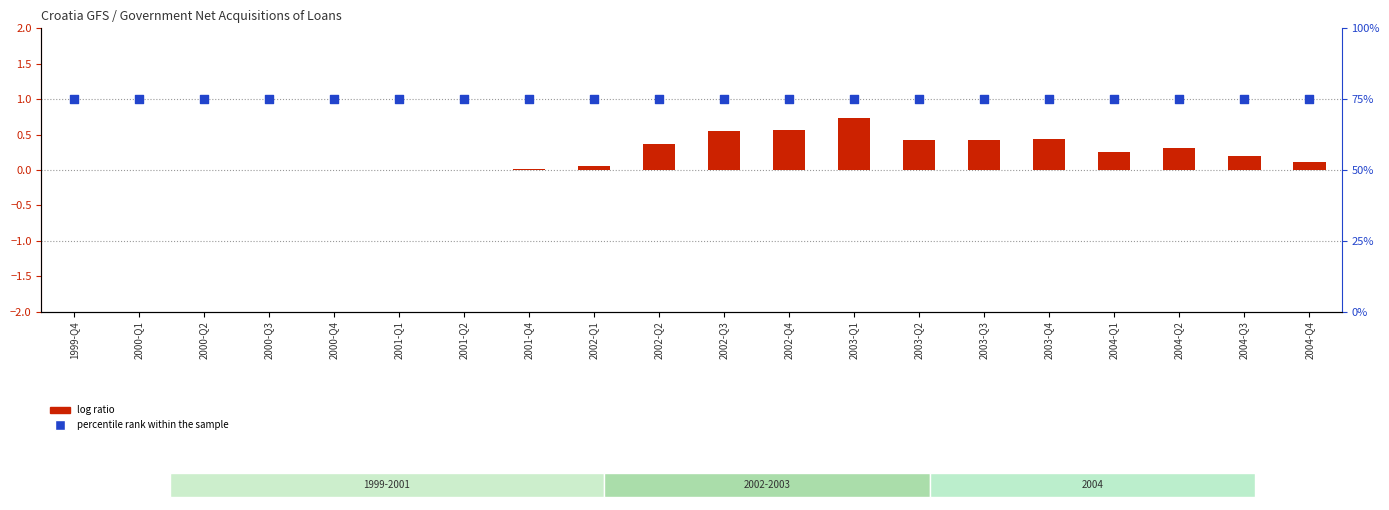

Which series has the largest total across all categories?

percentile rank within the sample